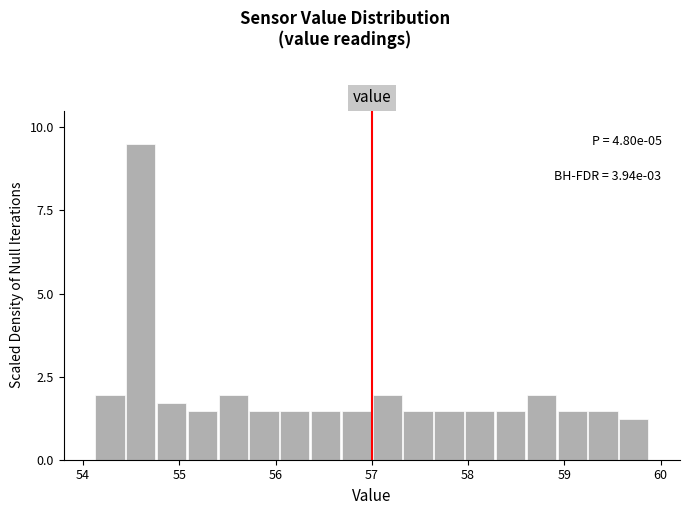

Read against the x-axis, roughly where is the centre of the tallest bar?

54.6